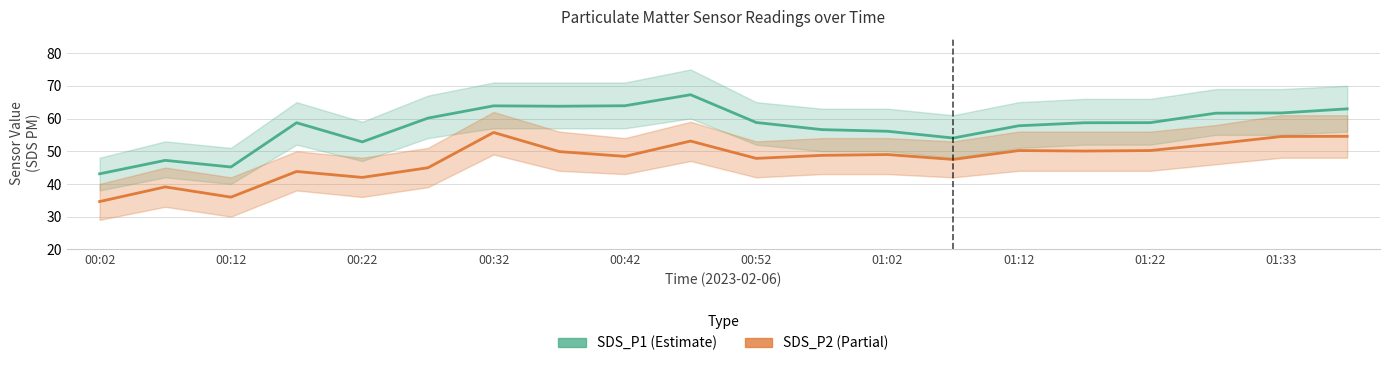

True or false: SDS_P2 and SDS_P1 cross at least once.

False